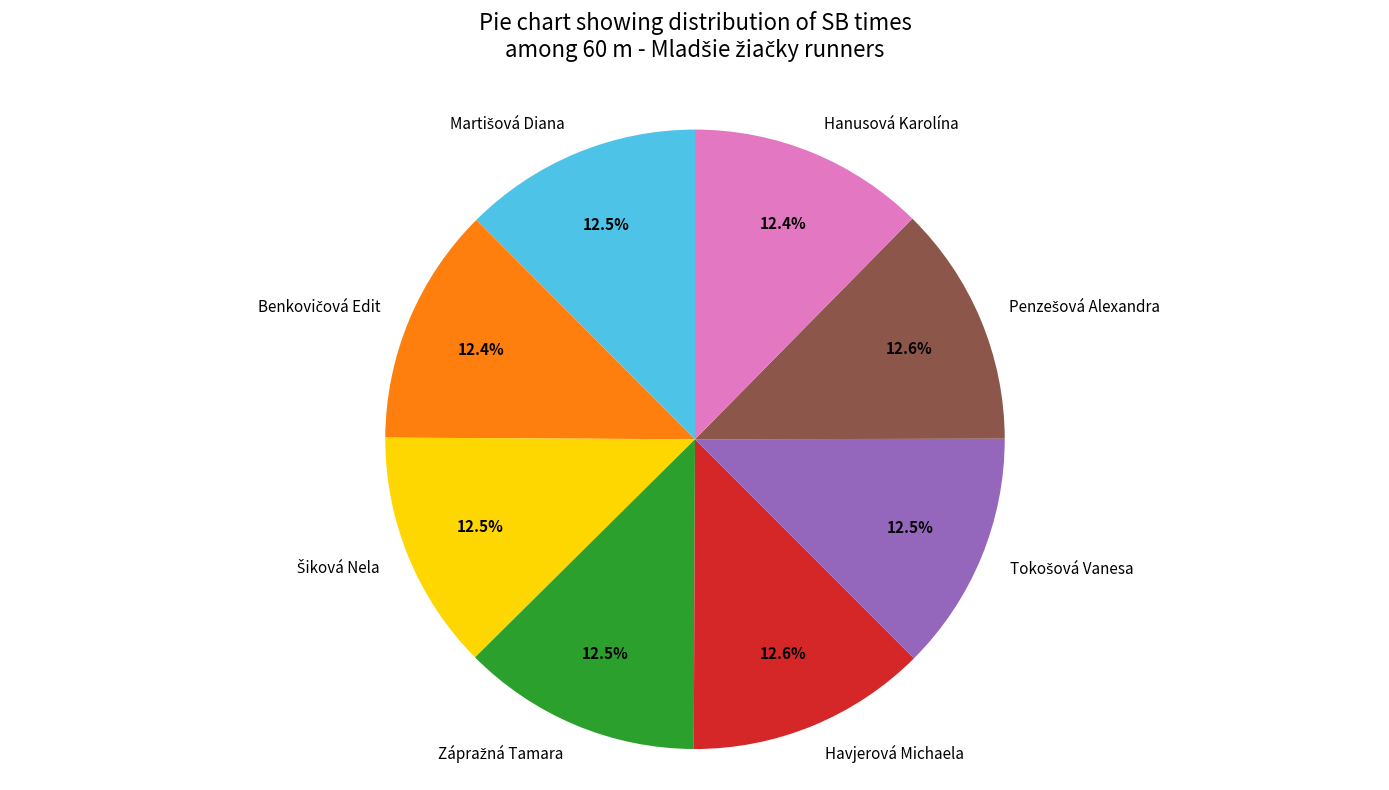

What portion of the pie excludes Hanusová Karolína?

87.6%